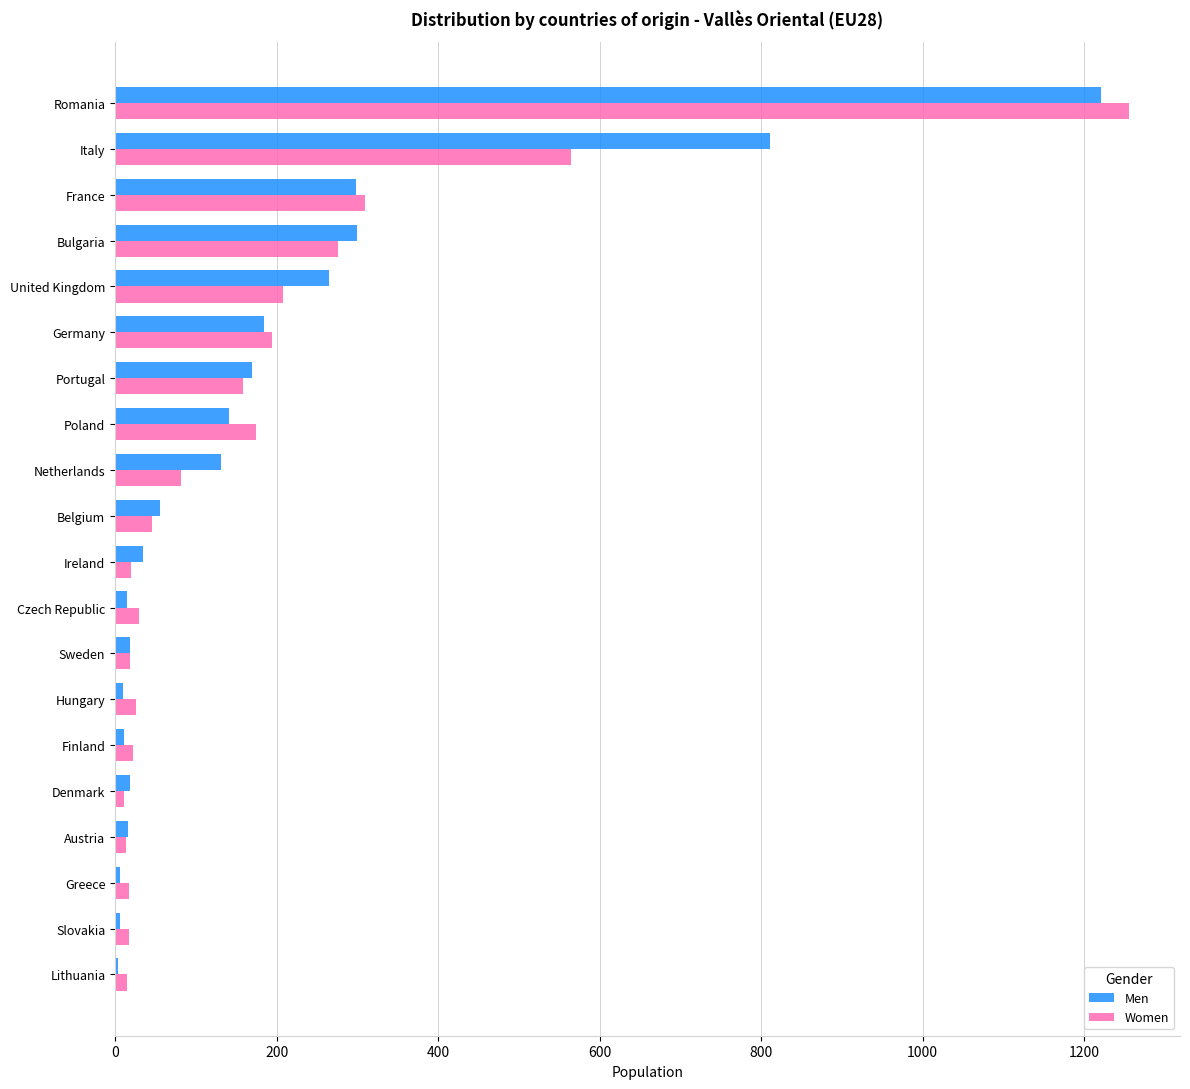

Is the value of Women at Austria greater than the value of Men at Belgium?

No